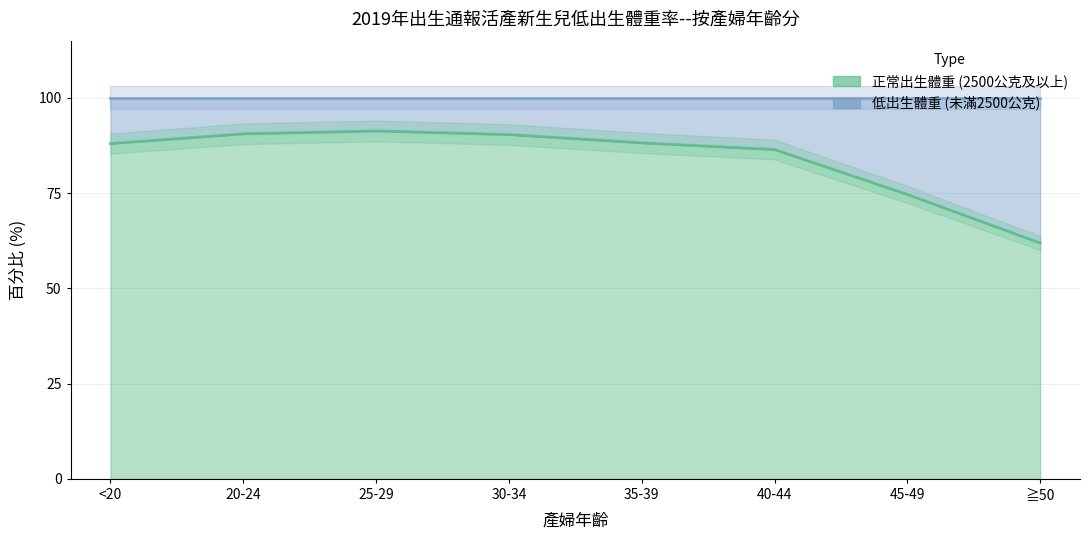

What is the difference between the maximum and minimum values?

29.4